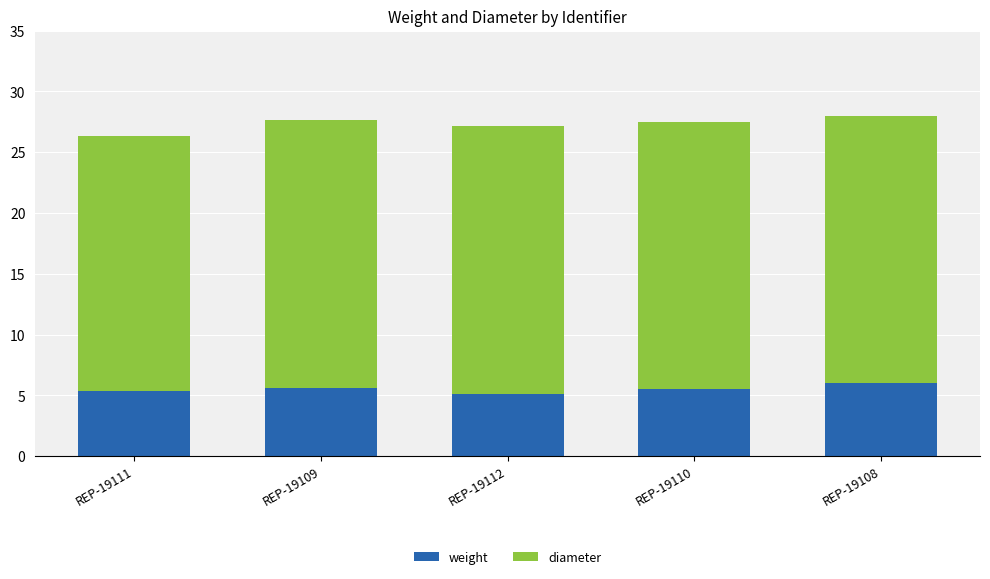

What is the minimum value for weight?

5.1